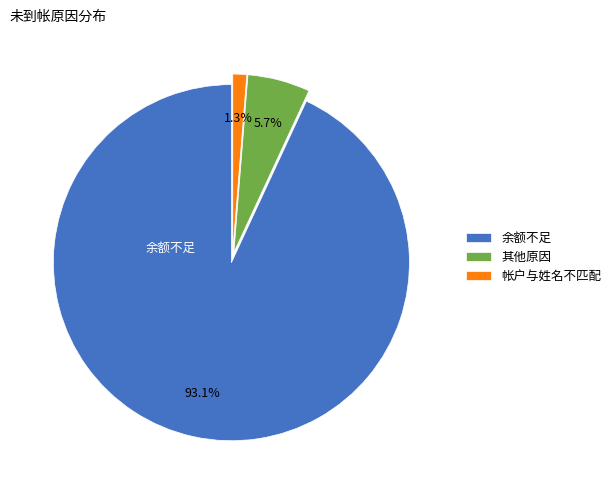

Combined, what portion of the pie is 余额不足 and 帐户与姓名不匹配?

94.3%